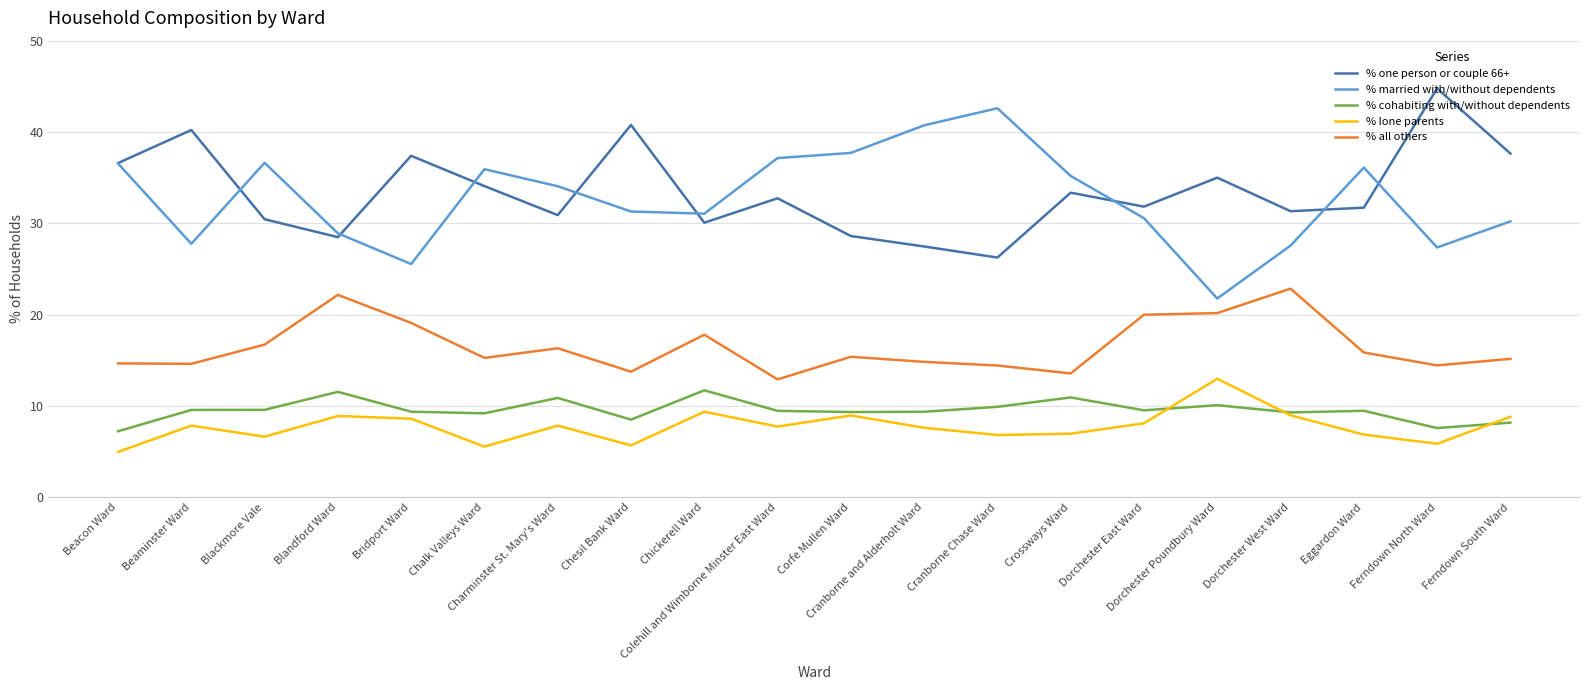

The % married with/without dependents series shows 35.3 at Dorchester Poundbury Ward. True or false?

False